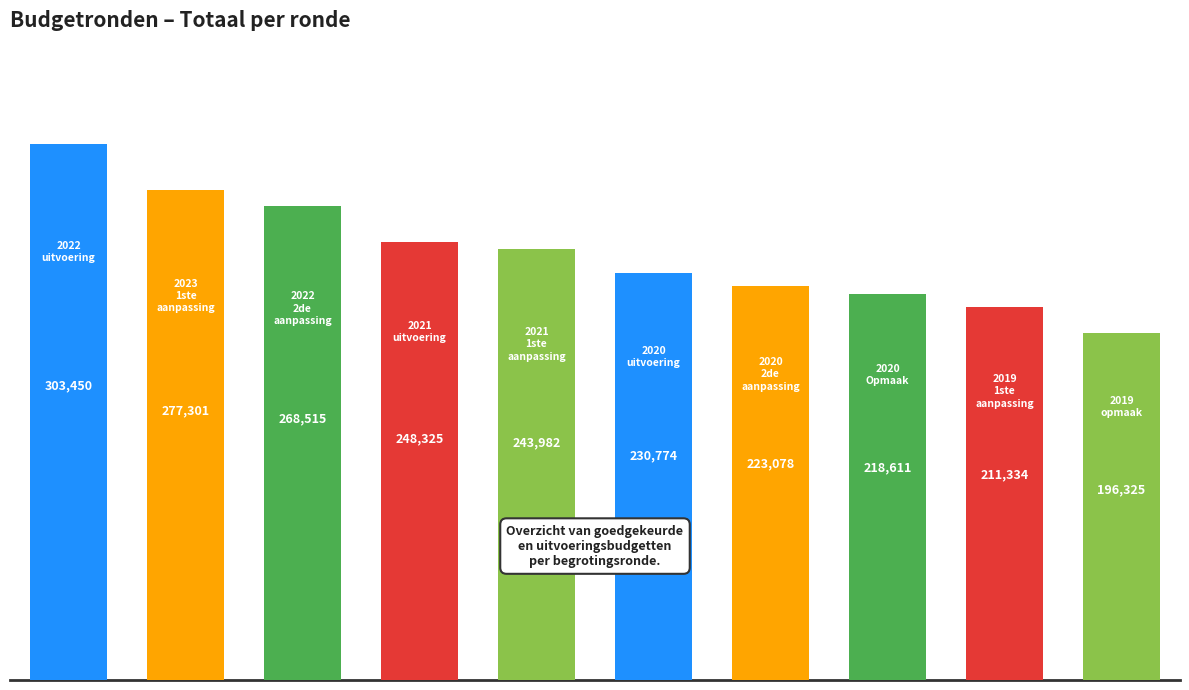

Reading left to right, list all the values displayed in this chart.

303450	277301	268515	248325	243982	230774	223078	218611	211334	196325